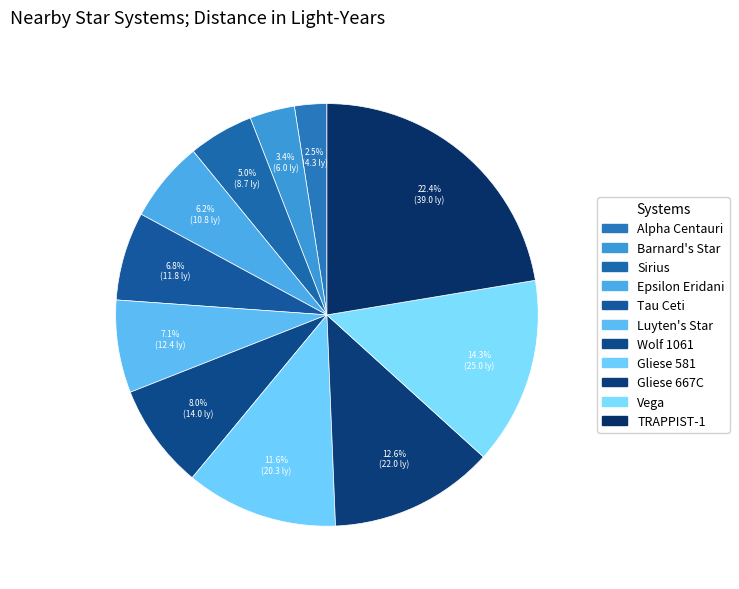

How many segments does this pie chart have?

11